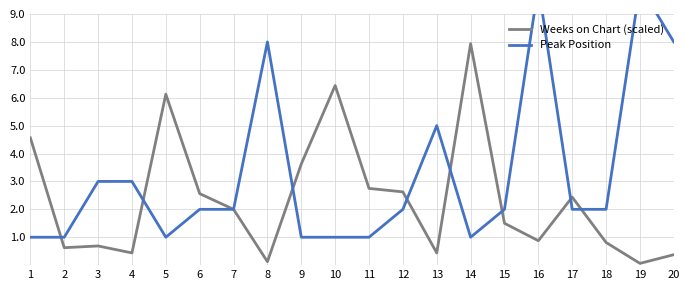

How many lines are shown in the chart?

2